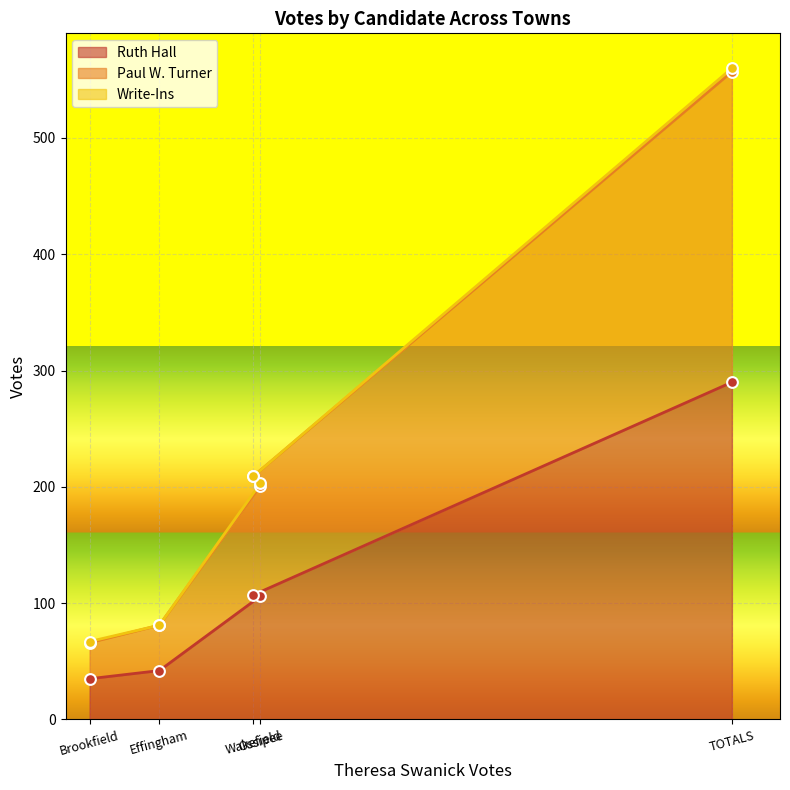

Which series has the largest total across all categories?

Paul W. Turner